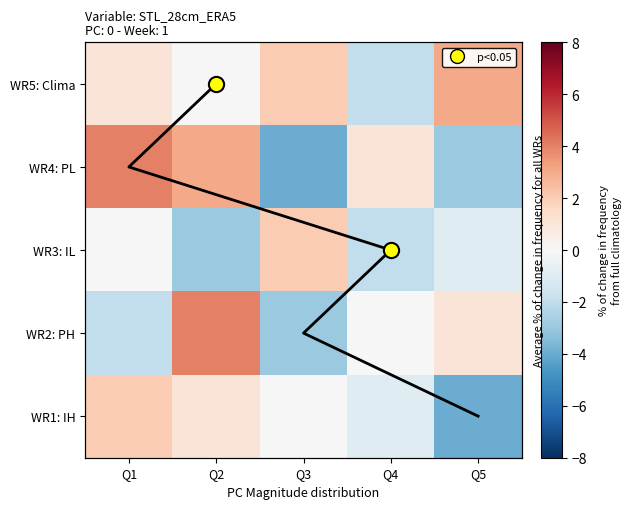

What value does the WR3: IL series have at Q2?

-3